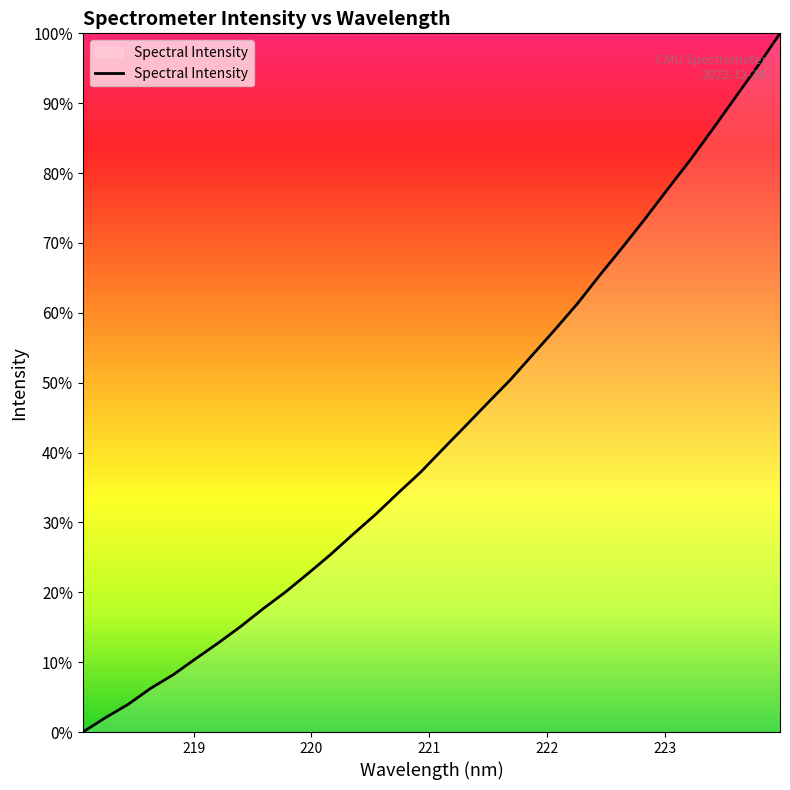

Does the chart display data point markers on the line(s)?

No